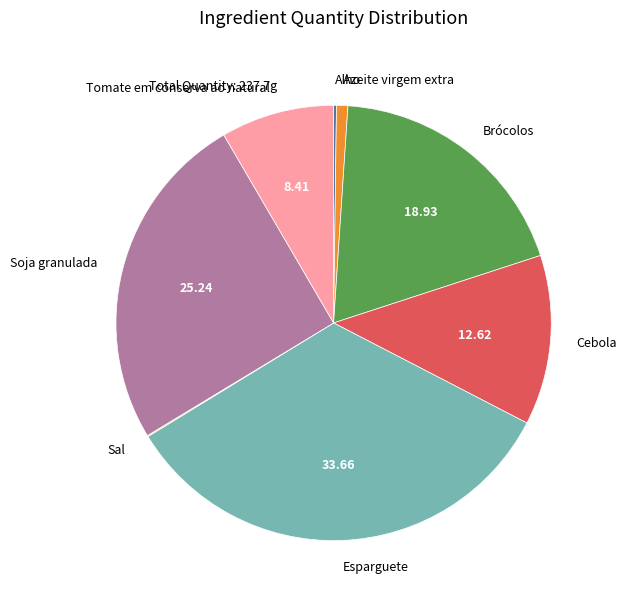

Is the sum of Tomate em conserva ao natural and Esparguete greater than half?

No